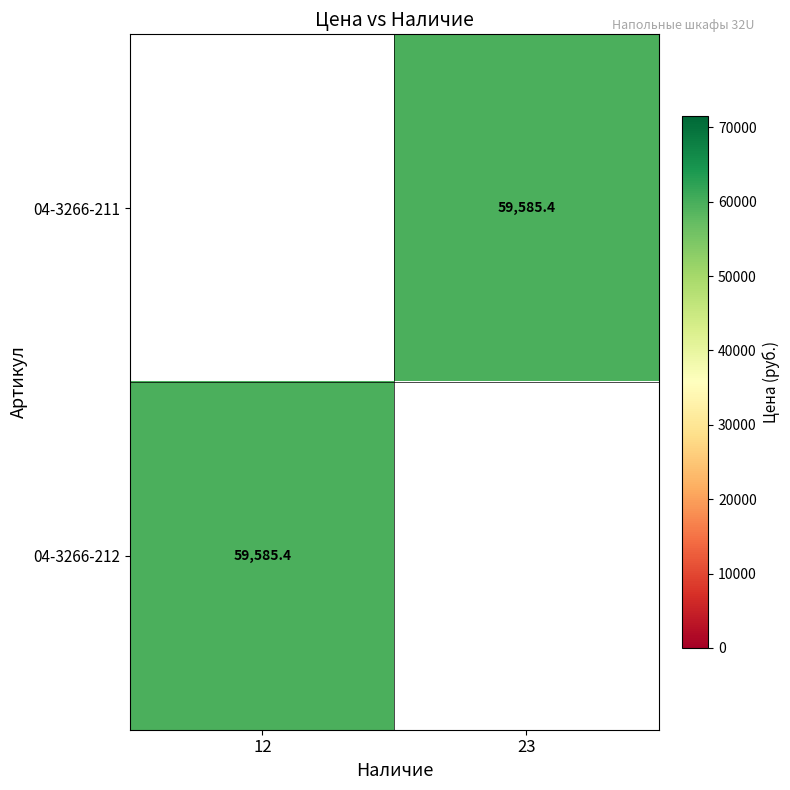

What is the approximate value of row_0 at 23?

59585.4